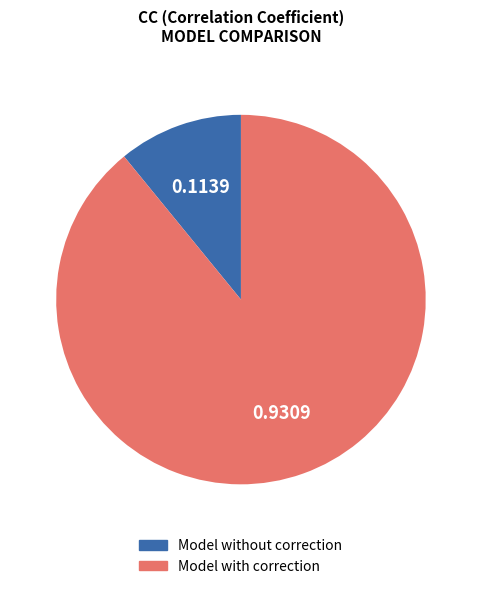

Which category accounts for the majority?

Model with correction